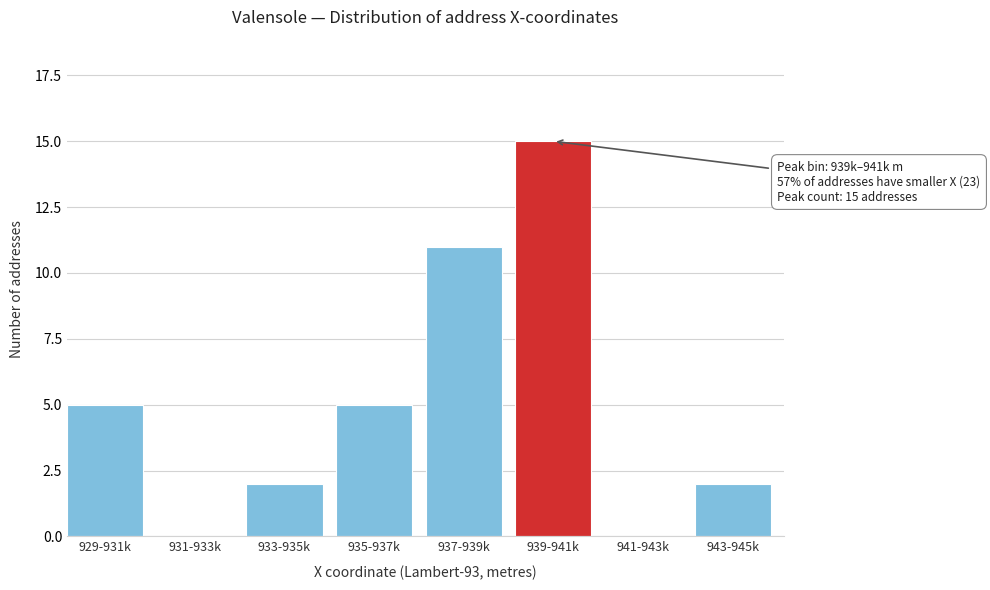

Reading left to right, transcribe all the data shown in this chart.

929-931k=5	931-933k=0	933-935k=2	935-937k=5	937-939k=11	939-941k=15	941-943k=0	943-945k=2